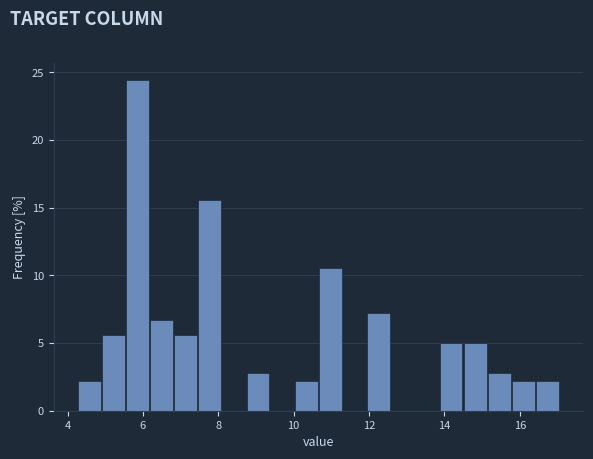

Around what value on the x-axis is the tallest bar? Give the approximate position of its centre, as read against the axis.

5.8